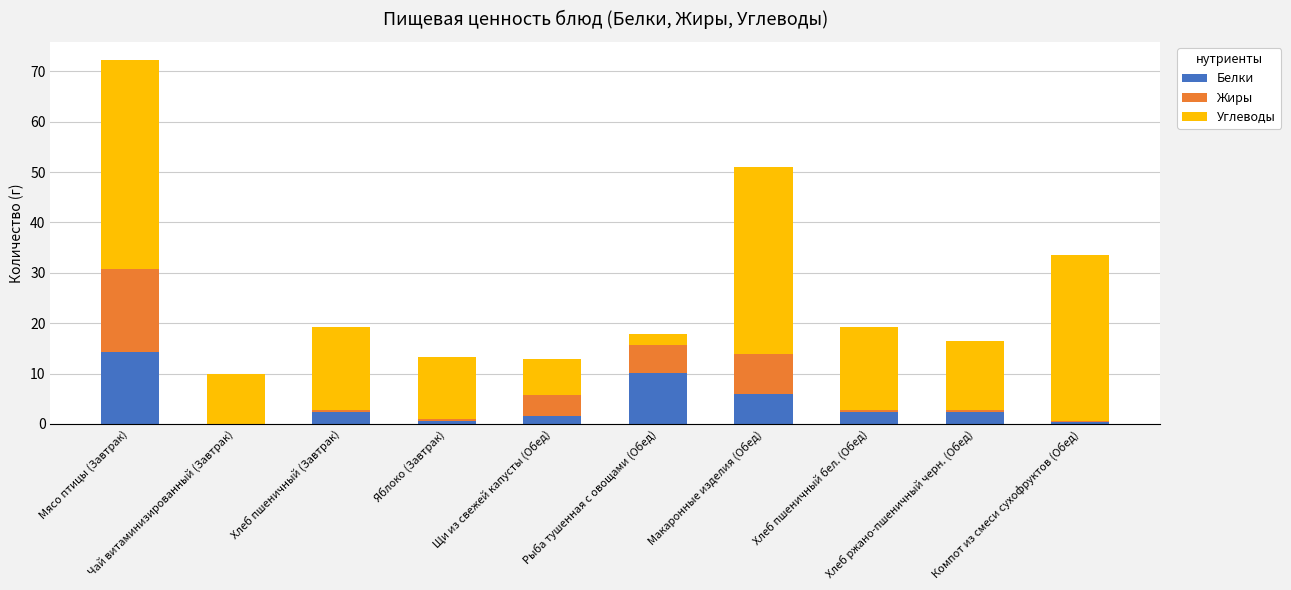

Does the chart contain stacked bars?

Yes